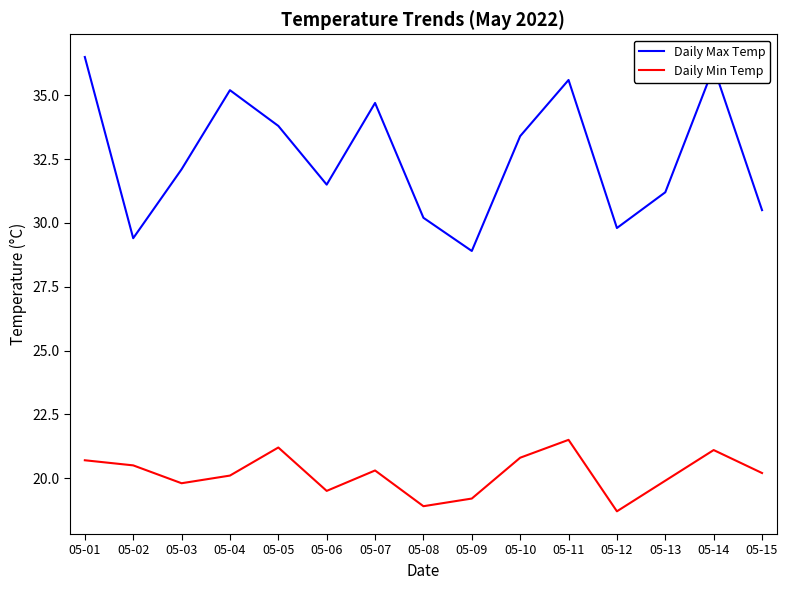

Reading left to right, transcribe all the data shown in this chart.

Daily Max Temp: 05-01=36.5	05-02=29.4	05-03=32.1	05-04=35.2	05-05=33.8	05-06=31.5	05-07=34.7	05-08=30.2	05-09=28.9	05-10=33.4	05-11=35.6	05-12=29.8	05-13=31.2	05-14=36.1	05-15=30.5
Daily Min Temp: 05-01=20.7	05-02=20.5	05-03=19.8	05-04=20.1	05-05=21.2	05-06=19.5	05-07=20.3	05-08=18.9	05-09=19.2	05-10=20.8	05-11=21.5	05-12=18.7	05-13=19.9	05-14=21.1	05-15=20.2